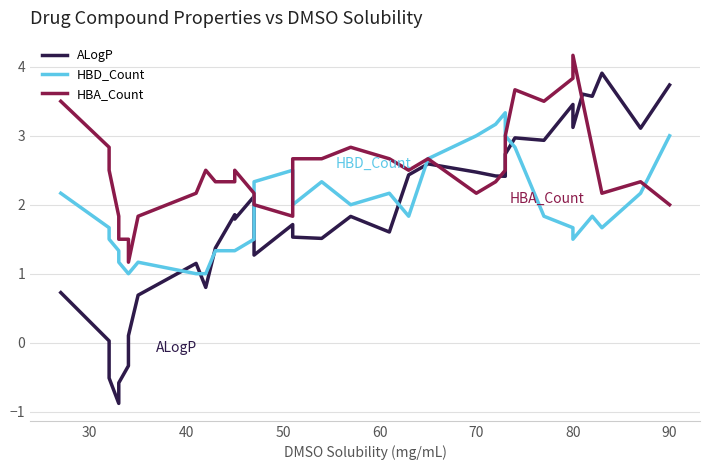

Count the number of data series in this chart.

3